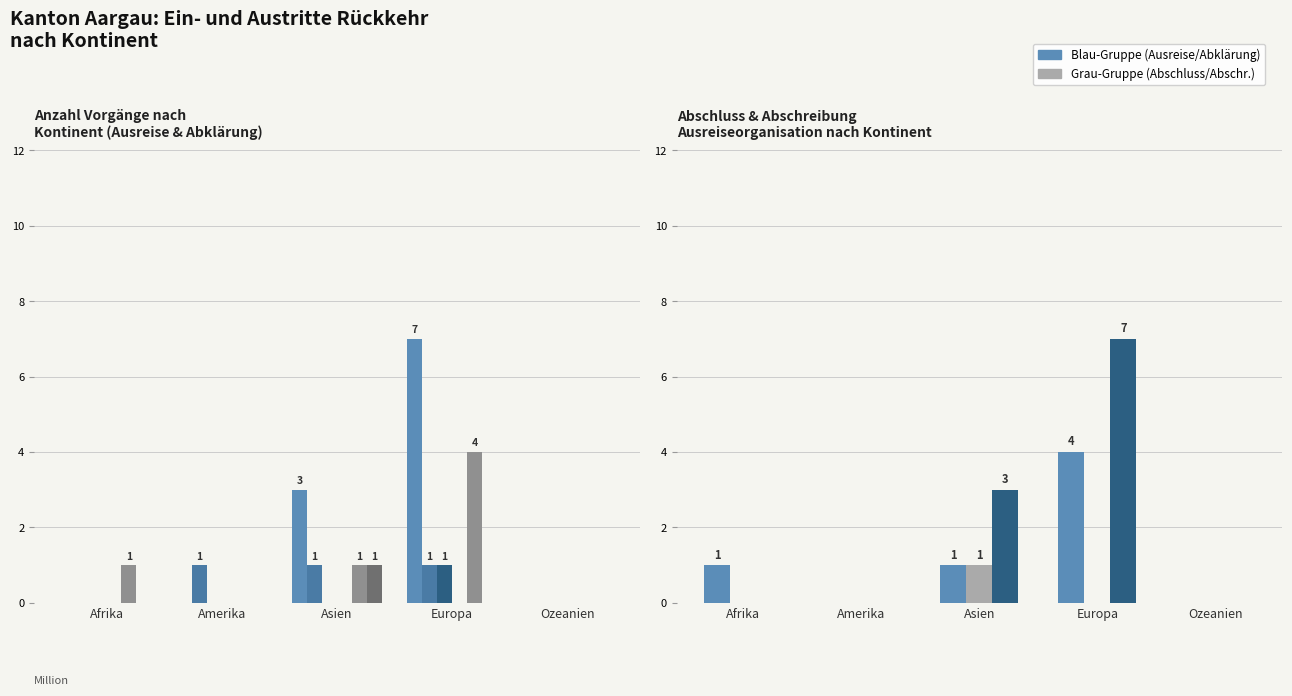

Read the Beginn Papierbeschaffung value at Amerika.

1